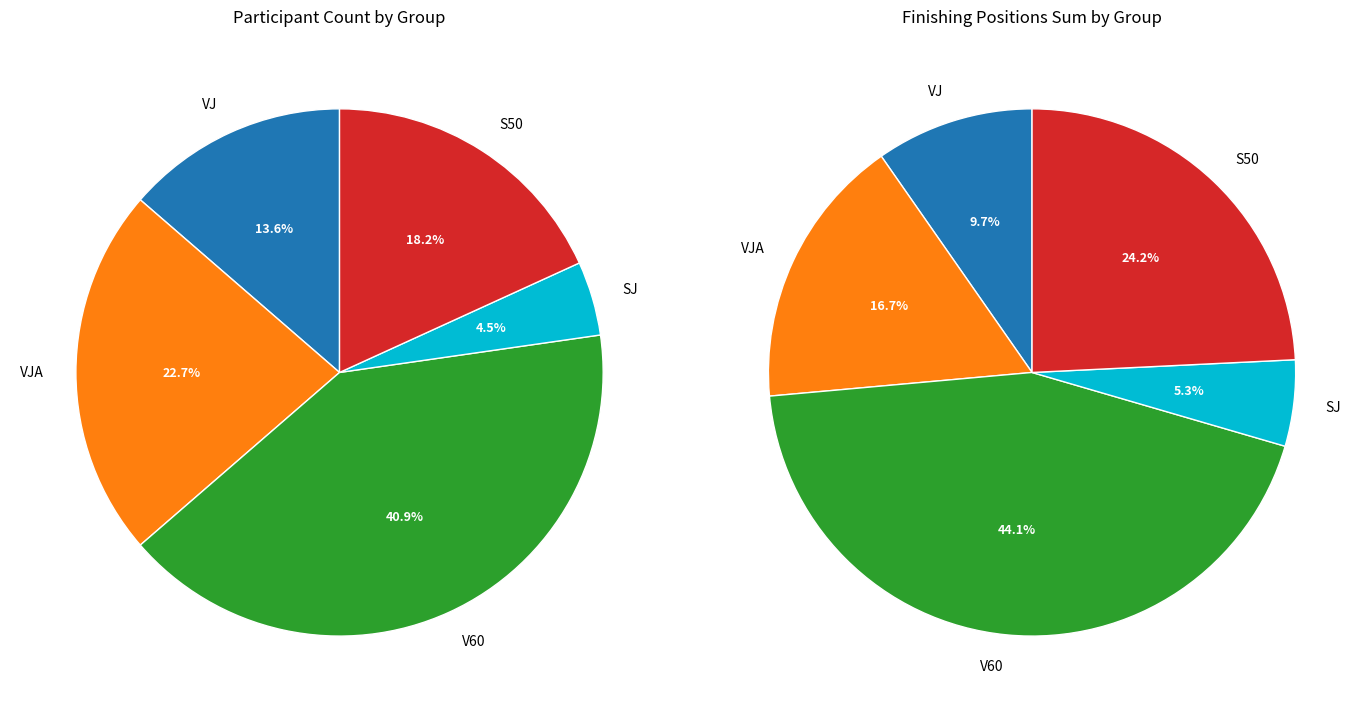

Which category has the smallest portion of the pie?

SJ